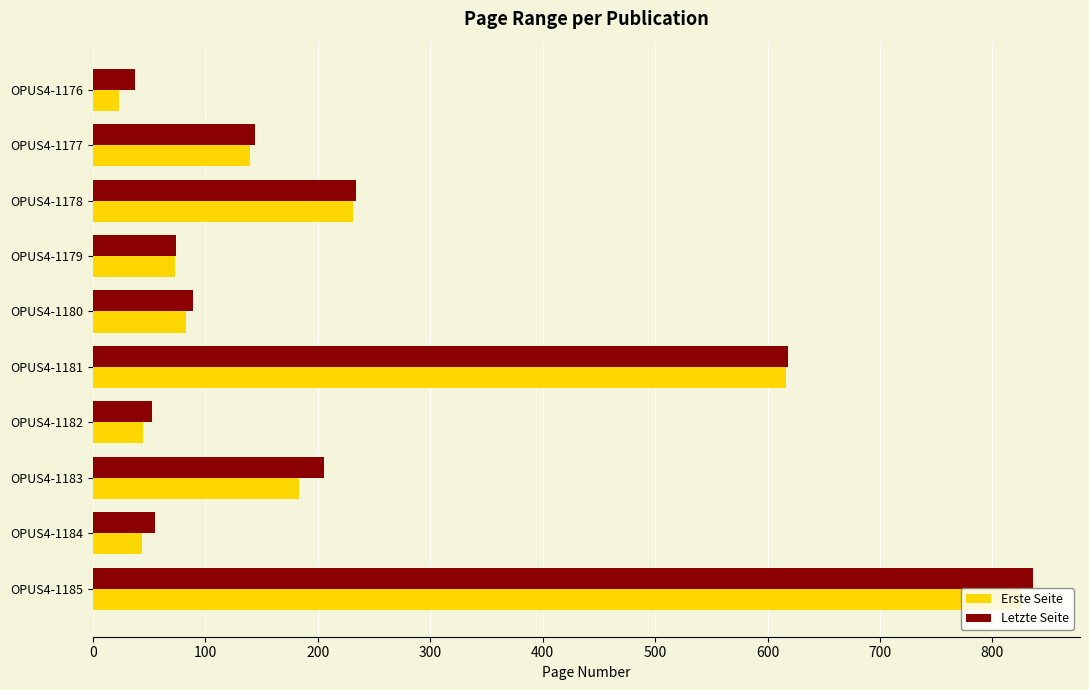

The value of Erste Seite at OPUS4-1185 is 826. True or false?

True